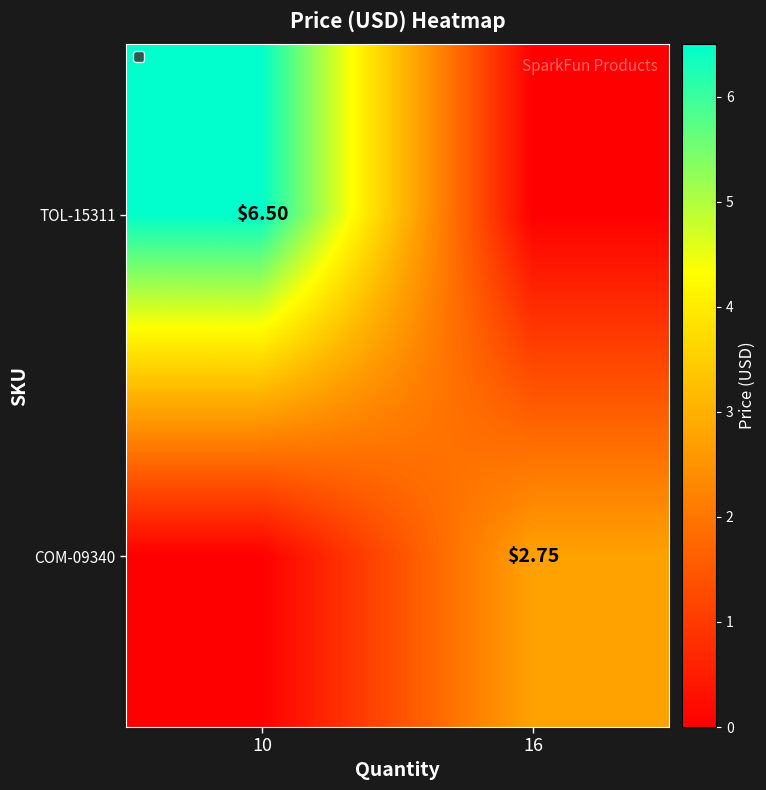

The TOL-15311 series shows 0.0 at 16. True or false?

True